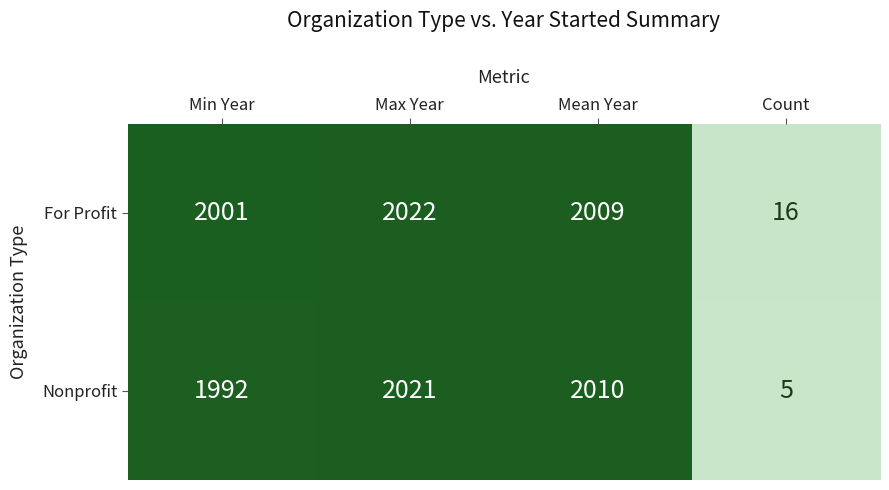

Which series has the largest range (max minus min)?

Nonprofit